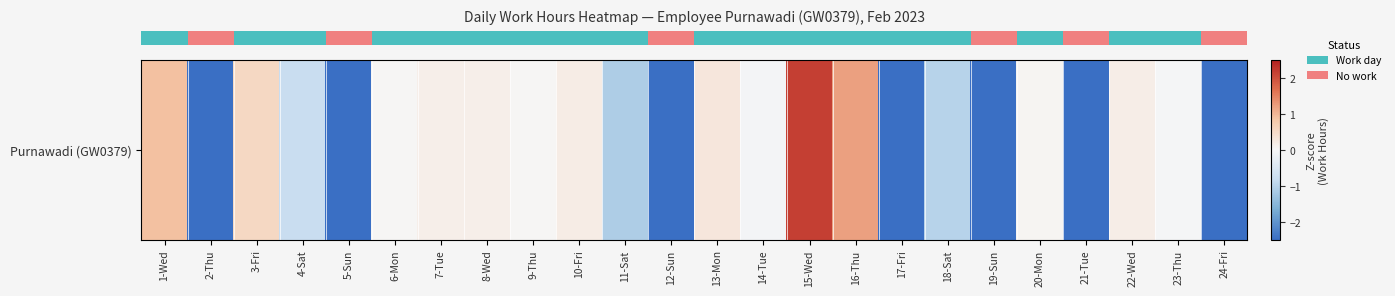

Count the number of values greater than 0.

12